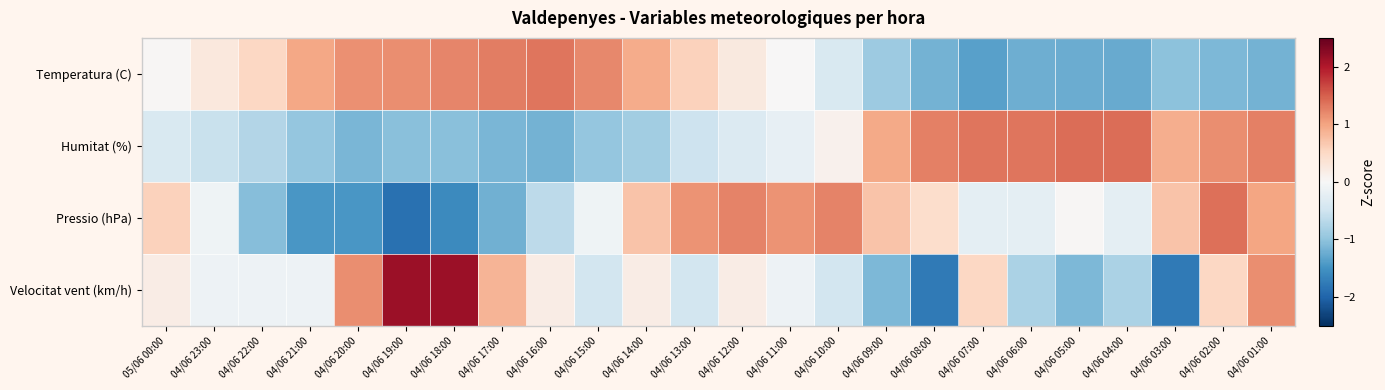

Reading left to right, transcribe all the data shown in this chart.

Temperatura (C): 05/06 00:00=0.0	04/06 23:00=0.3	04/06 22:00=0.5	04/06 21:00=1.0	04/06 20:00=1.1	04/06 19:00=1.2	04/06 18:00=1.2	04/06 17:00=1.3	04/06 16:00=1.3	04/06 15:00=1.2	04/06 14:00=0.9	04/06 13:00=0.6	04/06 12:00=0.2	04/06 11:00=0.0	04/06 10:00=-0.4	04/06 09:00=-0.9	04/06 08:00=-1.2	04/06 07:00=-1.4	04/06 06:00=-1.2	04/06 05:00=-1.2	04/06 04:00=-1.3	04/06 03:00=-1.0	04/06 02:00=-1.1	04/06 01:00=-1.2
Humitat (%): 05/06 00:00=-0.4	04/06 23:00=-0.6	04/06 22:00=-0.7	04/06 21:00=-1.0	04/06 20:00=-1.1	04/06 19:00=-1.1	04/06 18:00=-1.1	04/06 17:00=-1.1	04/06 16:00=-1.2	04/06 15:00=-1.0	04/06 14:00=-0.9	04/06 13:00=-0.5	04/06 12:00=-0.3	04/06 11:00=-0.2	04/06 10:00=0.1	04/06 09:00=0.9	04/06 08:00=1.3	04/06 07:00=1.3	04/06 06:00=1.3	04/06 05:00=1.4	04/06 04:00=1.4	04/06 03:00=0.9	04/06 02:00=1.2	04/06 01:00=1.3
Pressio (hPa): 05/06 00:00=0.6	04/06 23:00=-0.1	04/06 22:00=-1.1	04/06 21:00=-1.5	04/06 20:00=-1.5	04/06 19:00=-1.9	04/06 18:00=-1.6	04/06 17:00=-1.2	04/06 16:00=-0.7	04/06 15:00=-0.1	04/06 14:00=0.7	04/06 13:00=1.1	04/06 12:00=1.2	04/06 11:00=1.1	04/06 10:00=1.2	04/06 09:00=0.7	04/06 08:00=0.4	04/06 07:00=-0.2	04/06 06:00=-0.2	04/06 05:00=0.0	04/06 04:00=-0.2	04/06 03:00=0.7	04/06 02:00=1.4	04/06 01:00=1.0
Velocitat vent (km/h): 05/06 00:00=0.2	04/06 23:00=-0.1	04/06 22:00=-0.1	04/06 21:00=-0.1	04/06 20:00=1.2	04/06 19:00=2.1	04/06 18:00=2.1	04/06 17:00=0.8	04/06 16:00=0.2	04/06 15:00=-0.5	04/06 14:00=0.2	04/06 13:00=-0.5	04/06 12:00=0.2	04/06 11:00=-0.1	04/06 10:00=-0.5	04/06 09:00=-1.1	04/06 08:00=-1.8	04/06 07:00=0.5	04/06 06:00=-0.8	04/06 05:00=-1.1	04/06 04:00=-0.8	04/06 03:00=-1.8	04/06 02:00=0.5	04/06 01:00=1.2